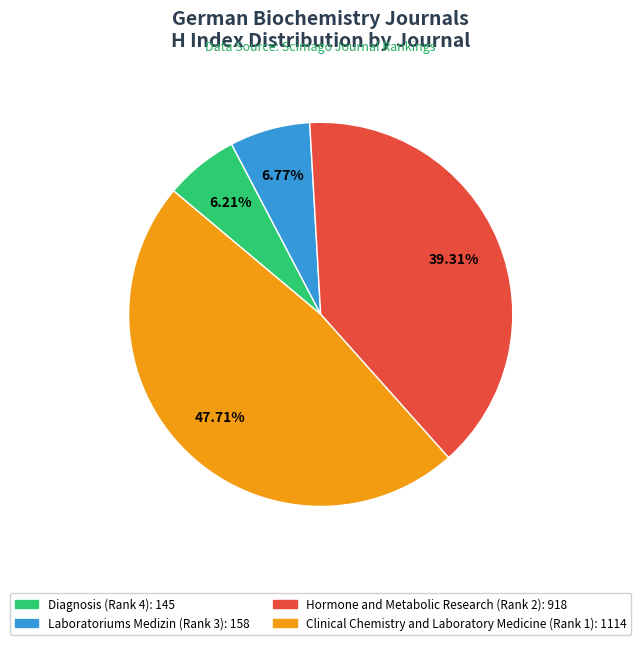

To the nearest percent, what is the difference between the Laboratoriums Medizin (Rank 3) and Clinical Chemistry and Laboratory Medicine (Rank 1) slice percentages?

41%